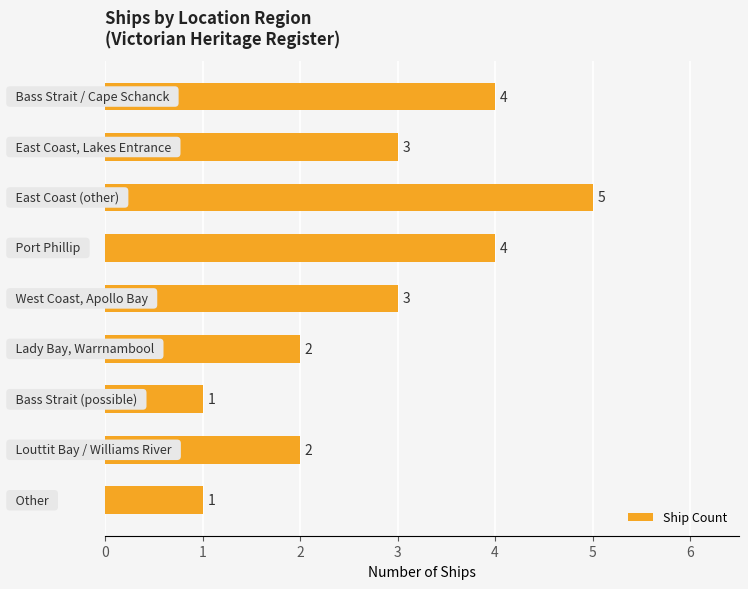

How many values are between 2 and 4?

6